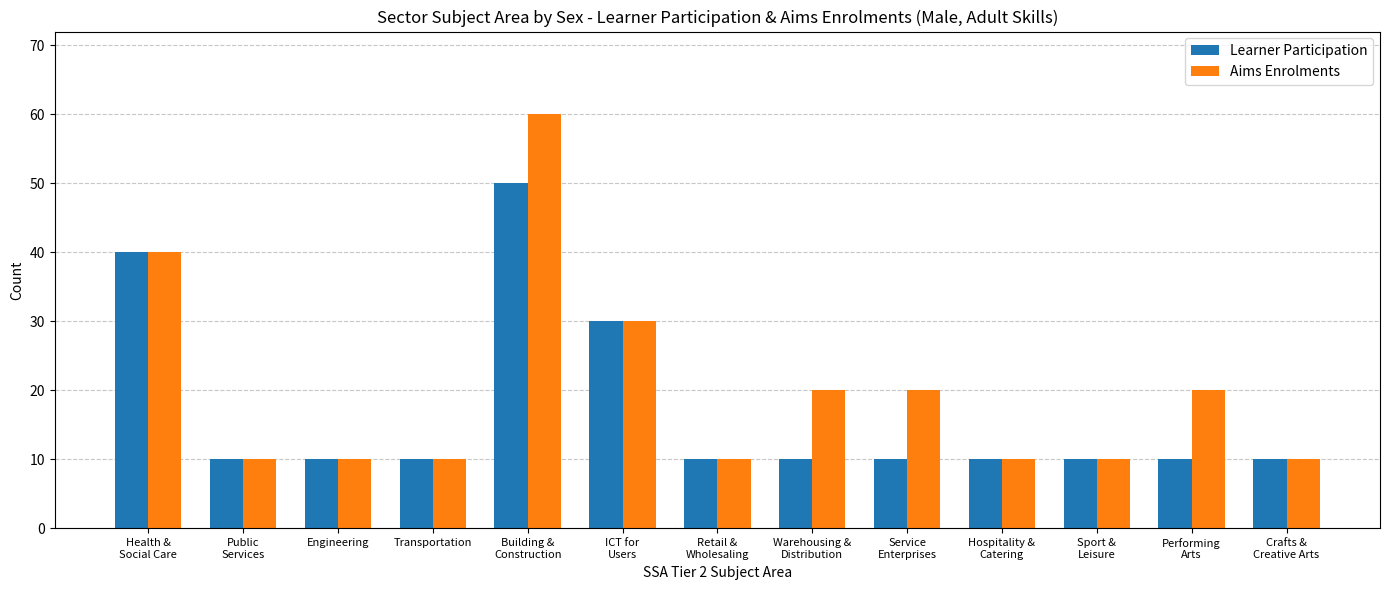

What position from the left is Engineering?

3